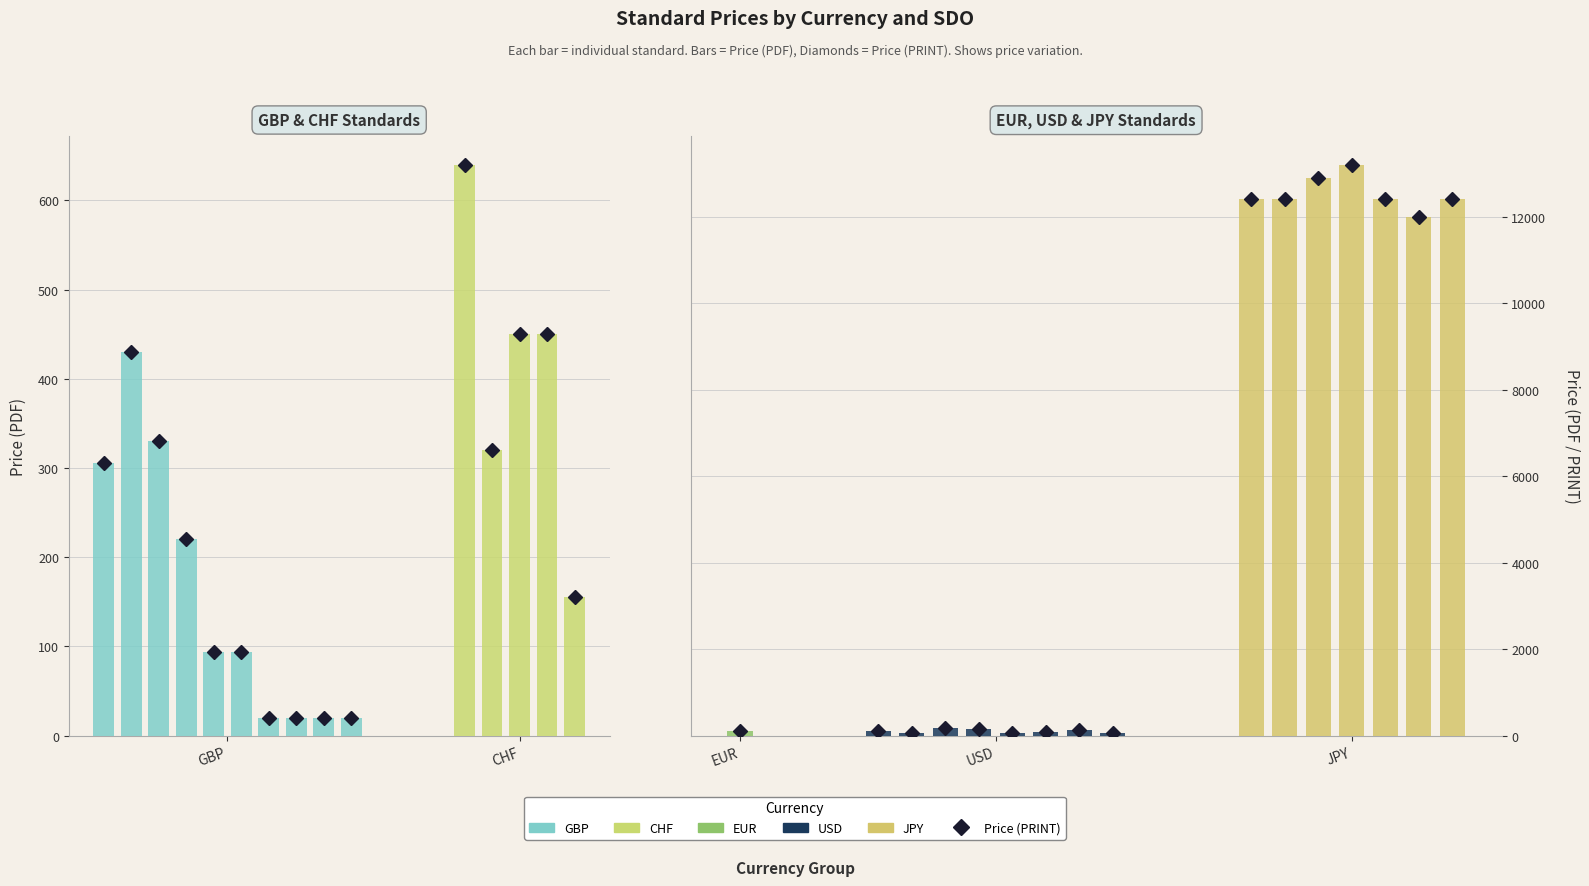

How many groups of bars are there?

31